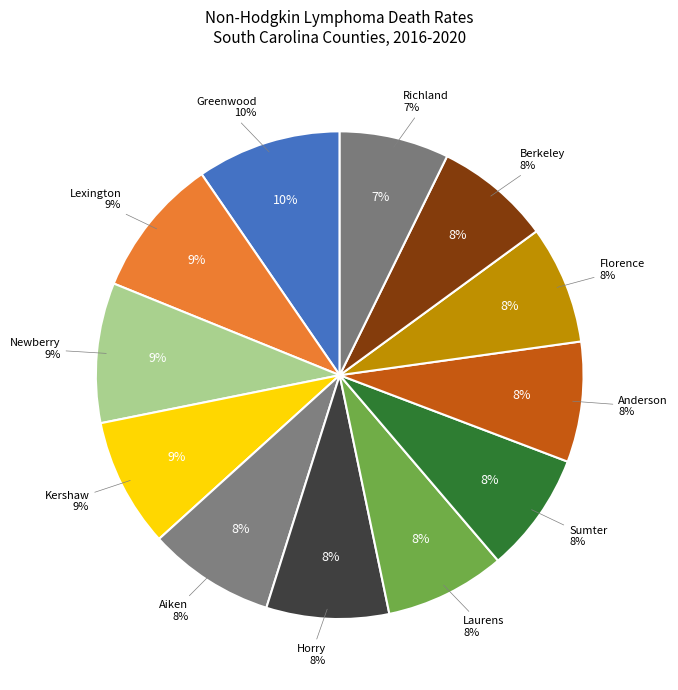

How many segments does this pie chart have?

12